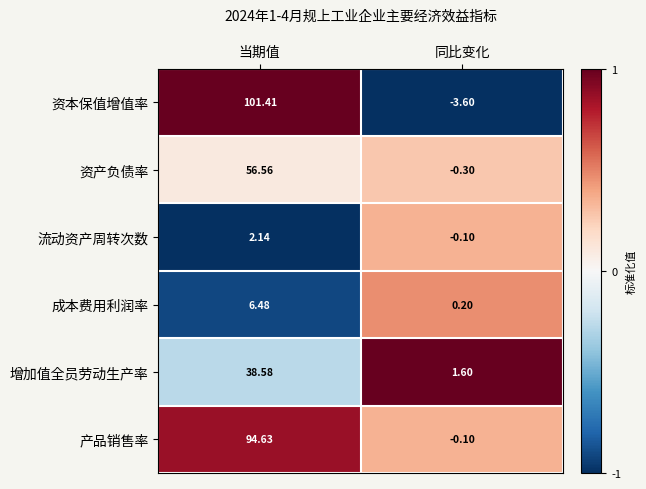

Which series has the largest total across all categories?

资本保值增值率